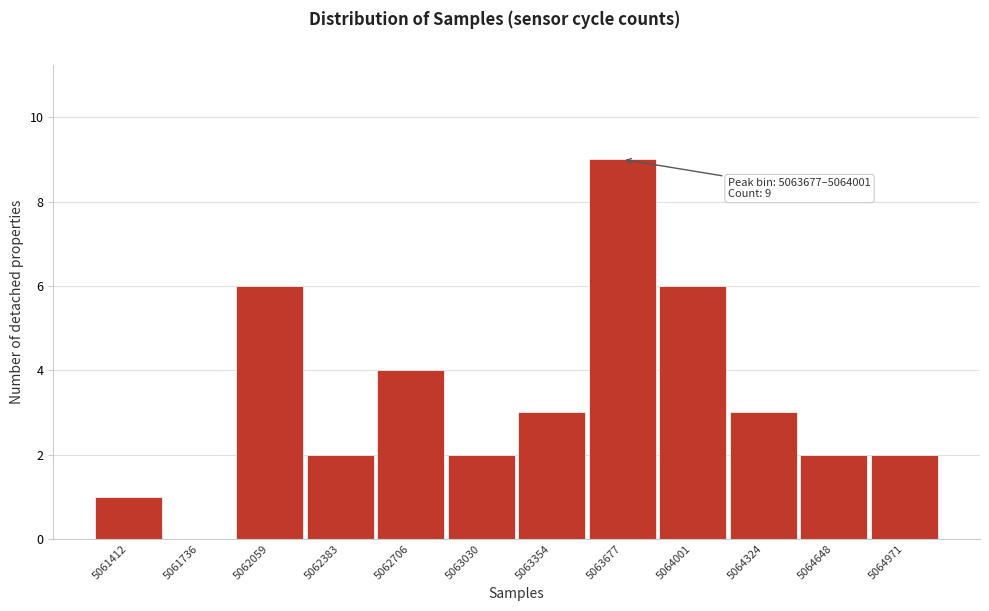

Reading left to right, what are all the values shown in this chart?

5061412=1	5061736=0	5062059=6	5062383=2	5062706=4	5063030=2	5063354=3	5063677=9	5064001=6	5064324=3	5064648=2	5064971=2